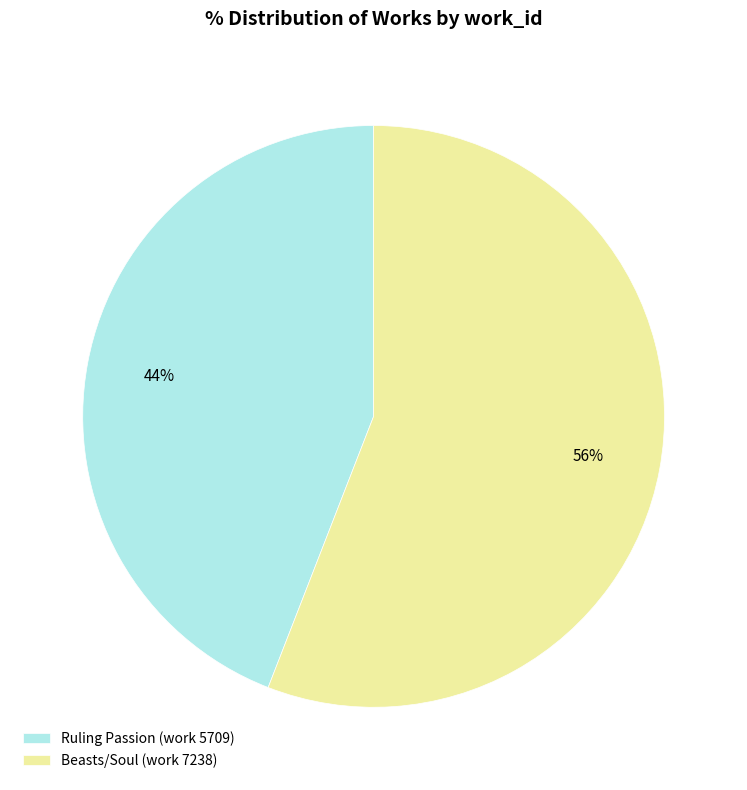

Does any single category account for the majority?

Yes